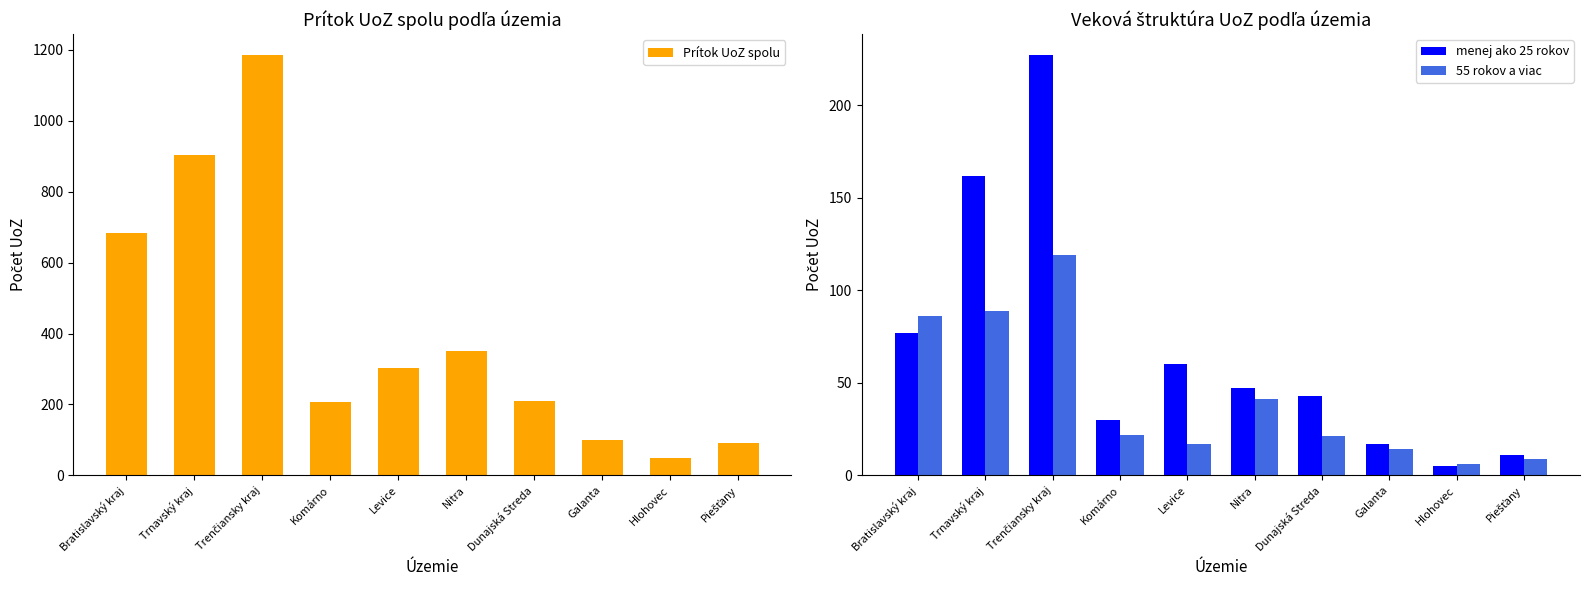

What is the label of the 7th bar from the left?

Dunajská Streda